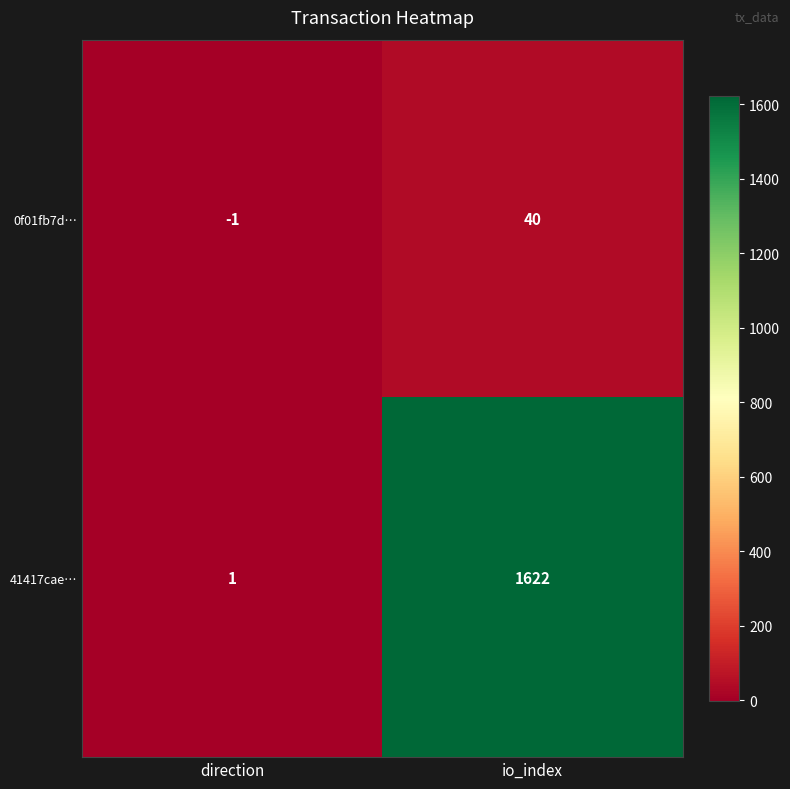

What is the spread (max minus min) of values at io_index?

1582